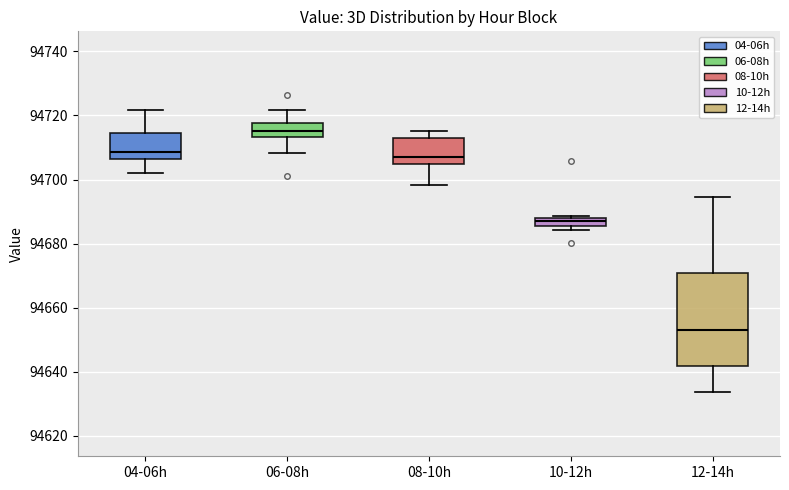

Which box has the lowest median line?

12-14h